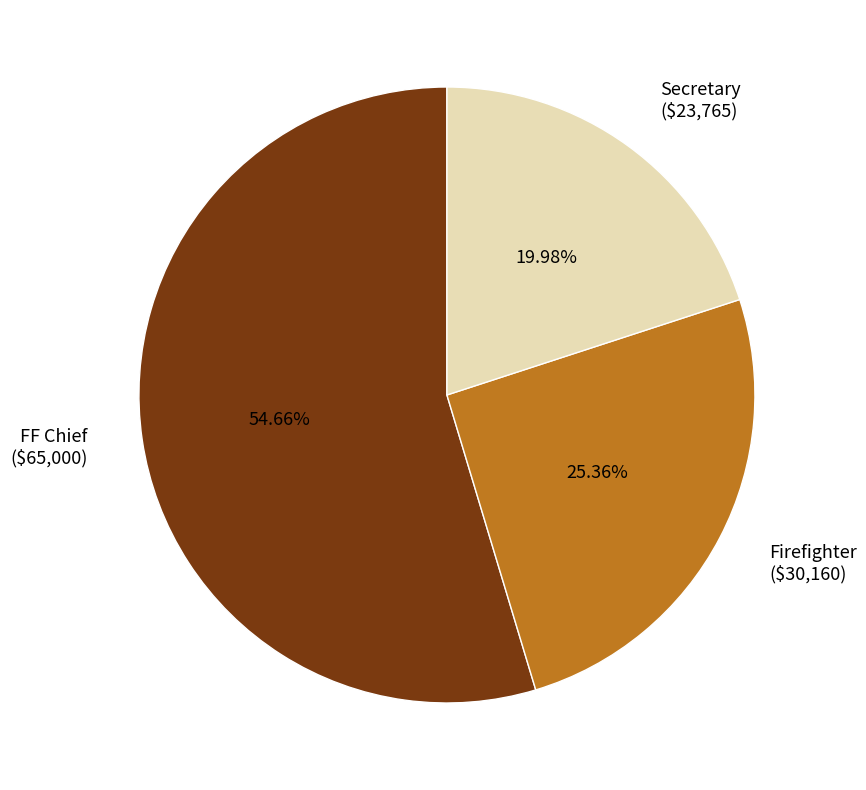

To the nearest percent, what is the average slice percentage?

33%